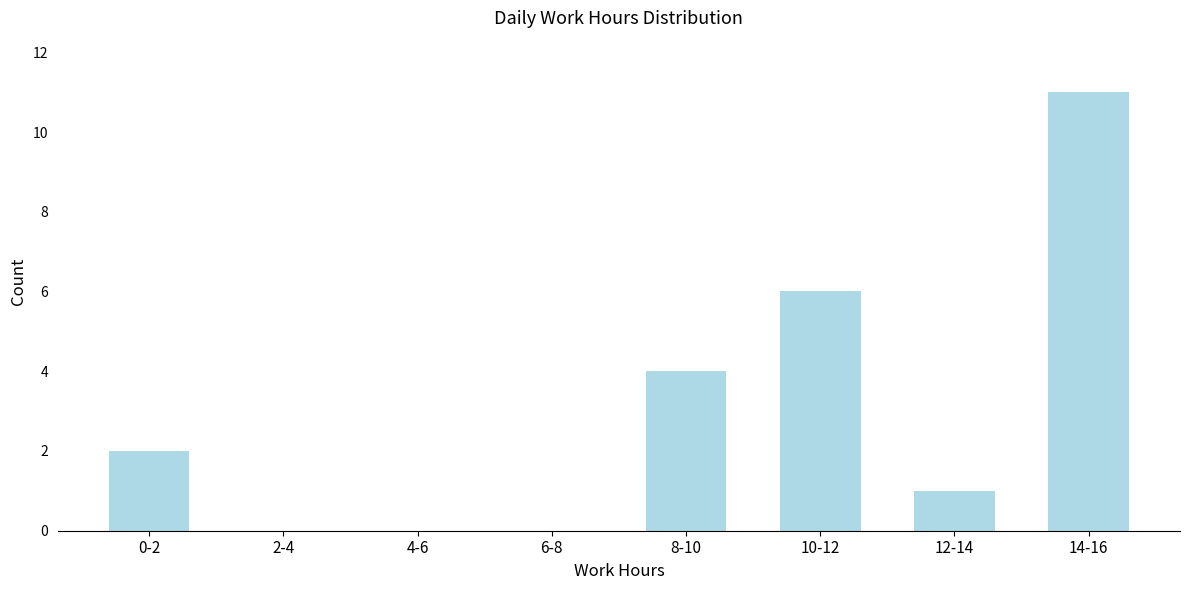

Reading left to right, transcribe all the data shown in this chart.

0-2=2	2-4=0	4-6=0	6-8=0	8-10=4	10-12=6	12-14=1	14-16=11